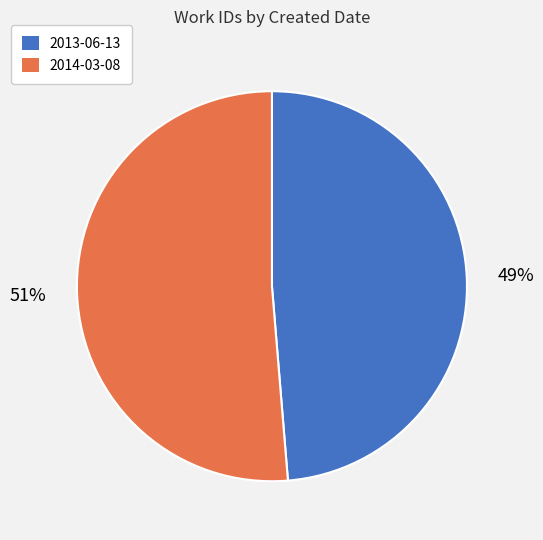

Does any single category account for the majority?

Yes